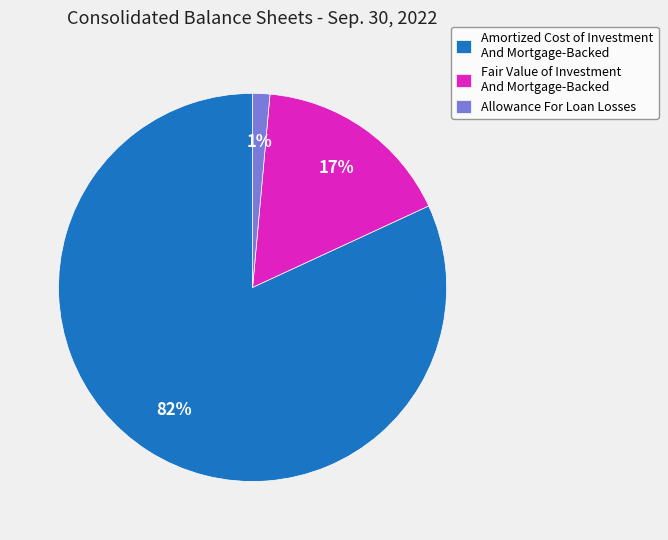

Between Allowance For Loan Losses and Amortized Cost of Investment And Mortgage-Backed, which is larger?

Amortized Cost of Investment And Mortgage-Backed